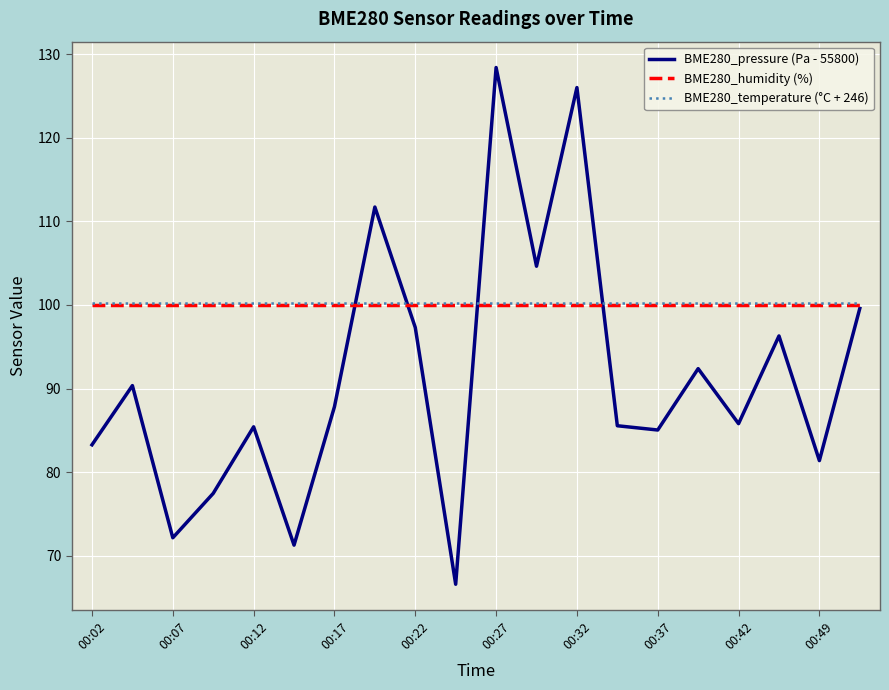

How many times do BME280_temperature (°C + 246) and BME280_pressure (Pa - 55800) cross each other?

4